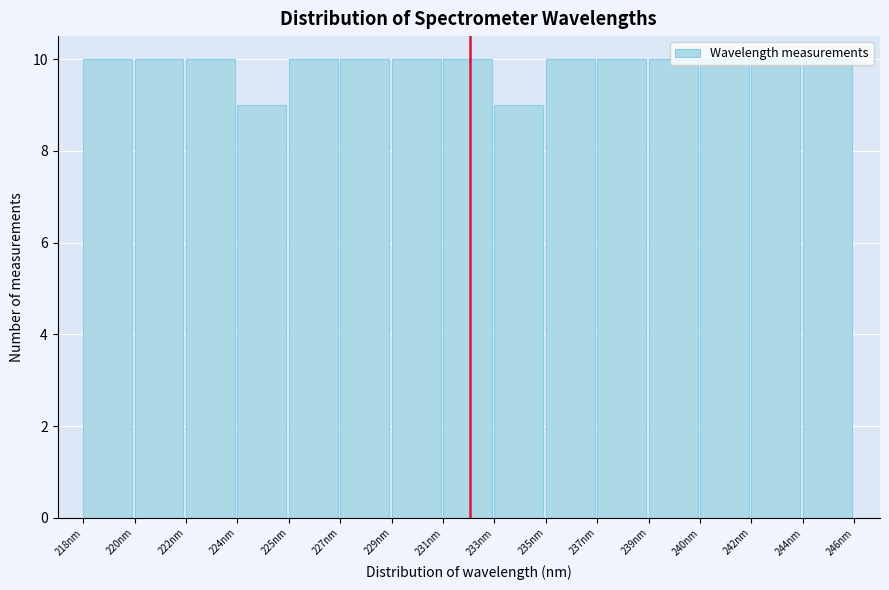

What is the label of the 14th bar from the right?

220nm